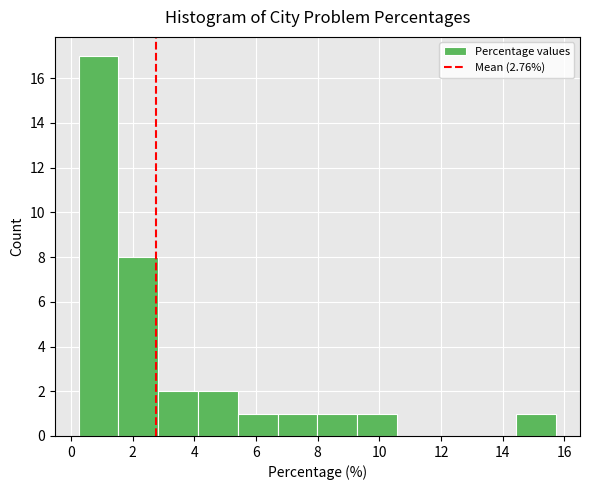

How tall is the bar that spans 2.8 to 4.2 on the x-axis? Neither the bar edges nor the heights are printed on the chart, so give them approximately, as read against the axes.

2